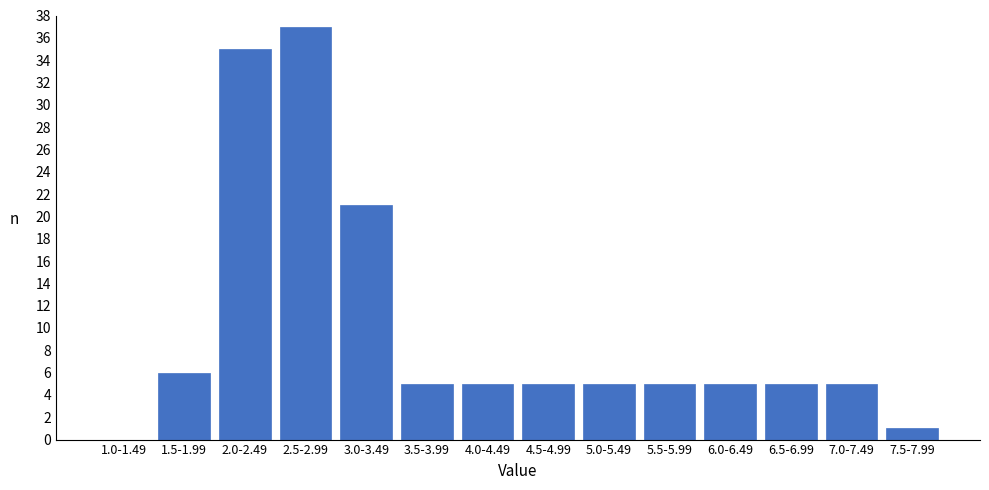

Reading left to right, list all the values displayed in this chart.

1.0-1.49=0	1.5-1.99=6	2.0-2.49=35	2.5-2.99=37	3.0-3.49=21	3.5-3.99=5	4.0-4.49=5	4.5-4.99=5	5.0-5.49=5	5.5-5.99=5	6.0-6.49=5	6.5-6.99=5	7.0-7.49=5	7.5-7.99=1